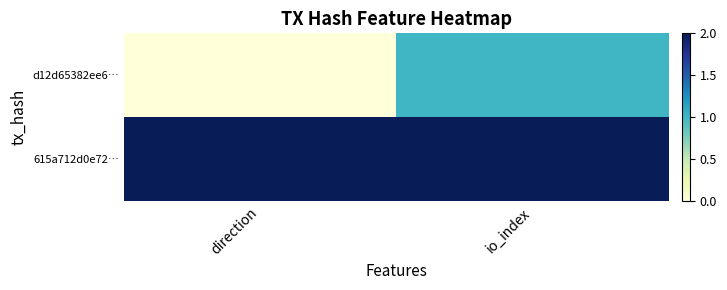

What is the total value across all series at direction?

2